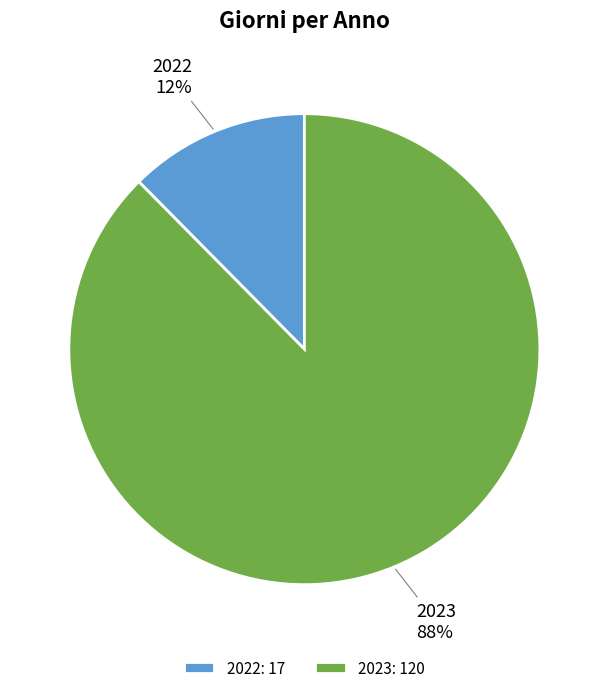

To the nearest percent, what is the combined percentage of 2022 and 2023?

100%